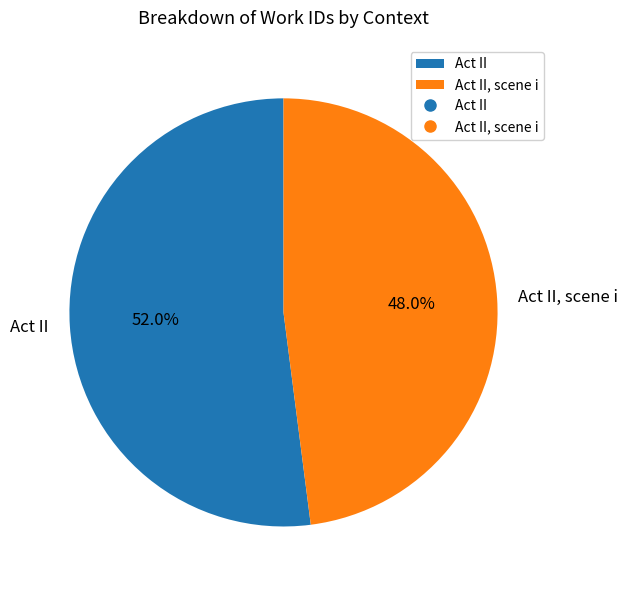

Is there a majority slice in this chart?

Yes